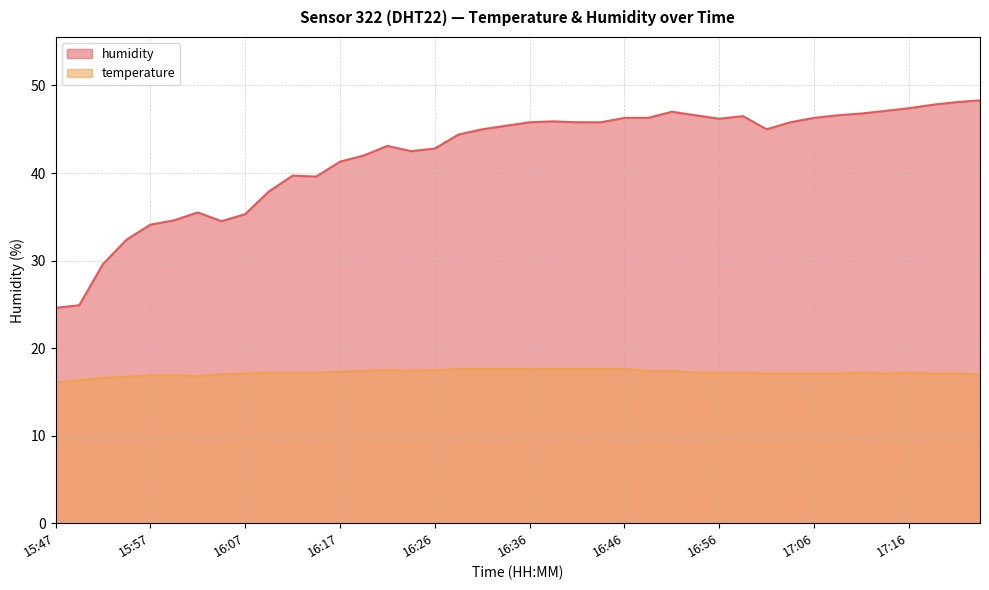

At which label is humidity closest to 36?

16:02